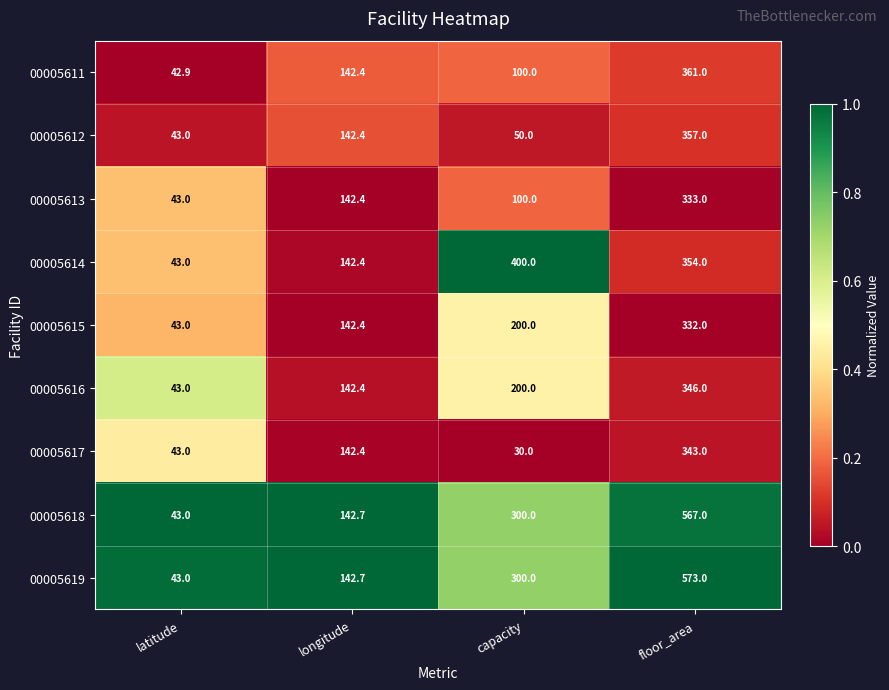

What value does the 00005614 series have at floor_area?

354.0